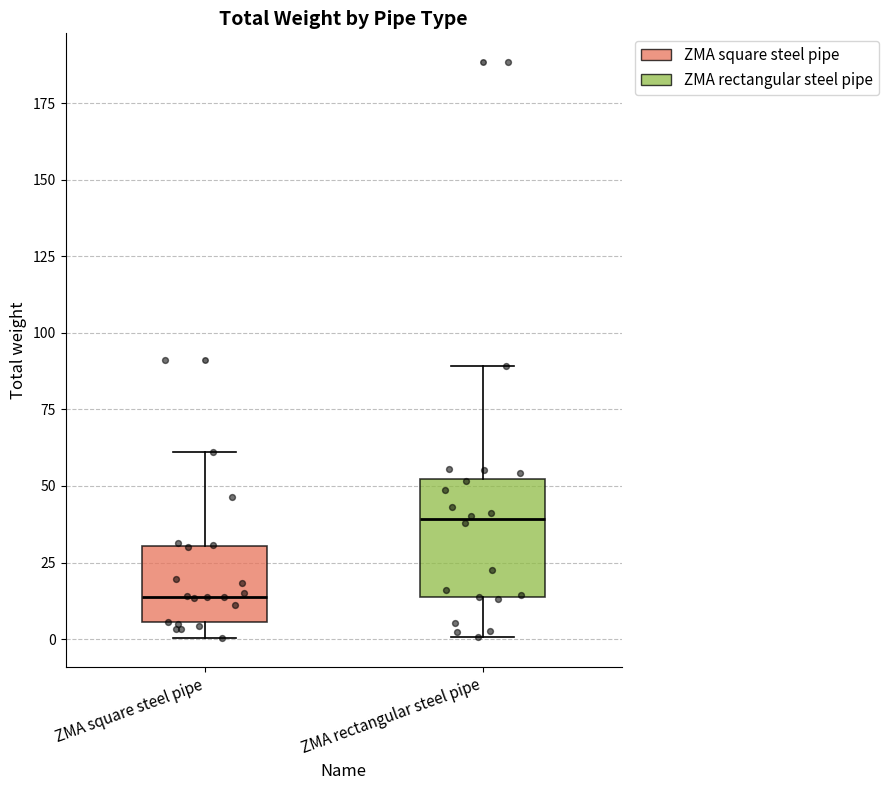

Reading left to right, transcribe this box plot: for each box, give where its median line is, the range the box spans, and where its two whiskers end, as read against the y-axis. The values are not printed on the chart, so give them approximately, as read against the axis.

ZMA square steel pipe: median 15, box 5 to 30, whiskers 0 to 60
ZMA rectangular steel pipe: median 40, box 15 to 50, whiskers 0 to 90